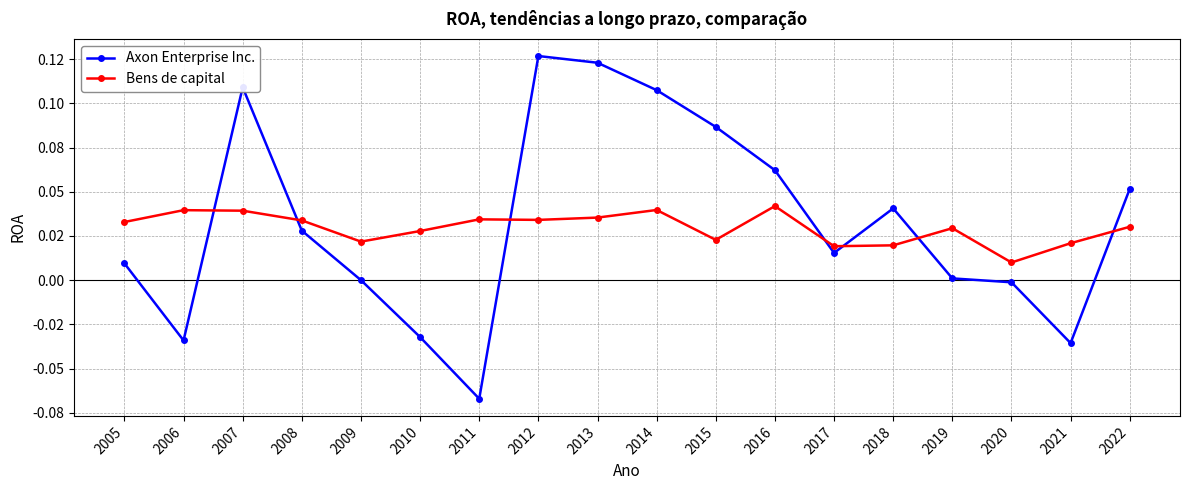

In Axon Enterprise Inc., how many points are lower than both neighbors (excluding endpoints)?

4